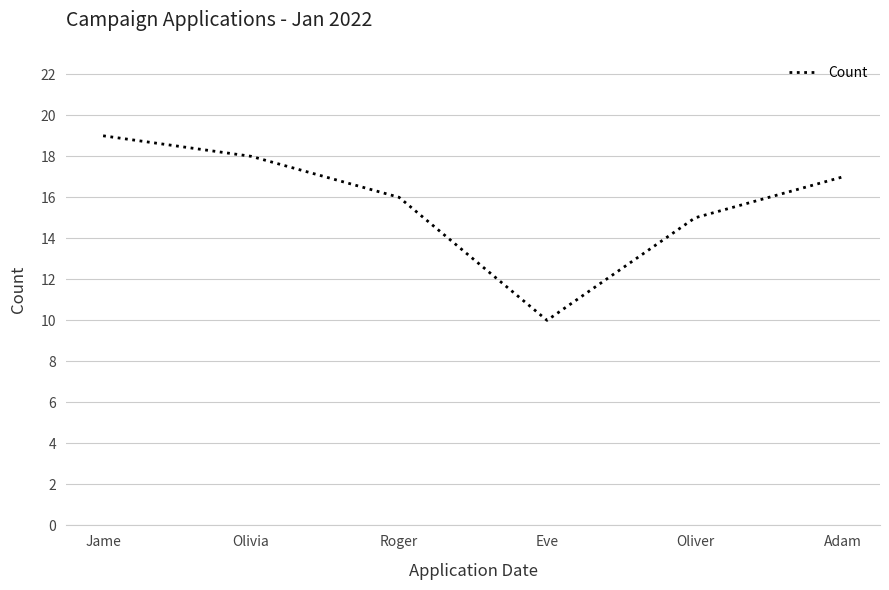

At which category does the chart reach its peak across all series?

Jame